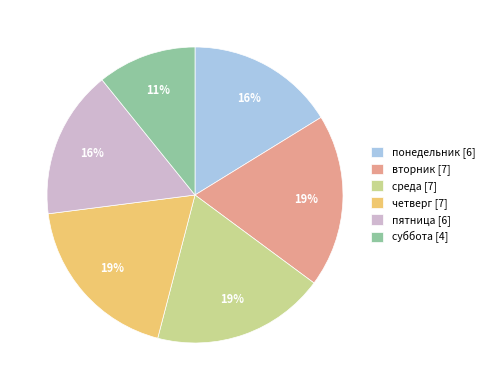

To the nearest percent, what portion does вторник represent?

19%